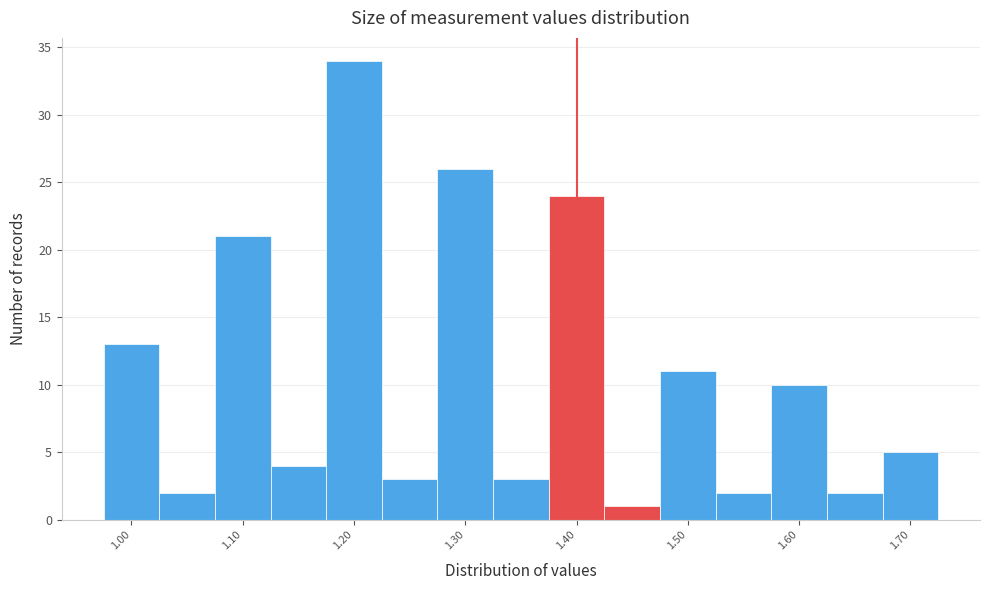

Reading left to right, transcribe this chart: for each bar, give the range it covers on the x-axis and its height. Neither the bar edges nor the heights are printed on the chart, so give them approximately, as read against the axes.

0.975 to 1.025: 13
1.025 to 1.075: 2
1.075 to 1.125: 21
1.125 to 1.175: 4
1.175 to 1.225: 34
1.225 to 1.275: 3
1.275 to 1.325: 26
1.325 to 1.375: 3
1.375 to 1.425: 24
1.425 to 1.475: 1
1.475 to 1.525: 11
1.525 to 1.575: 2
1.575 to 1.625: 10
1.625 to 1.675: 2
1.675 to 1.725: 5